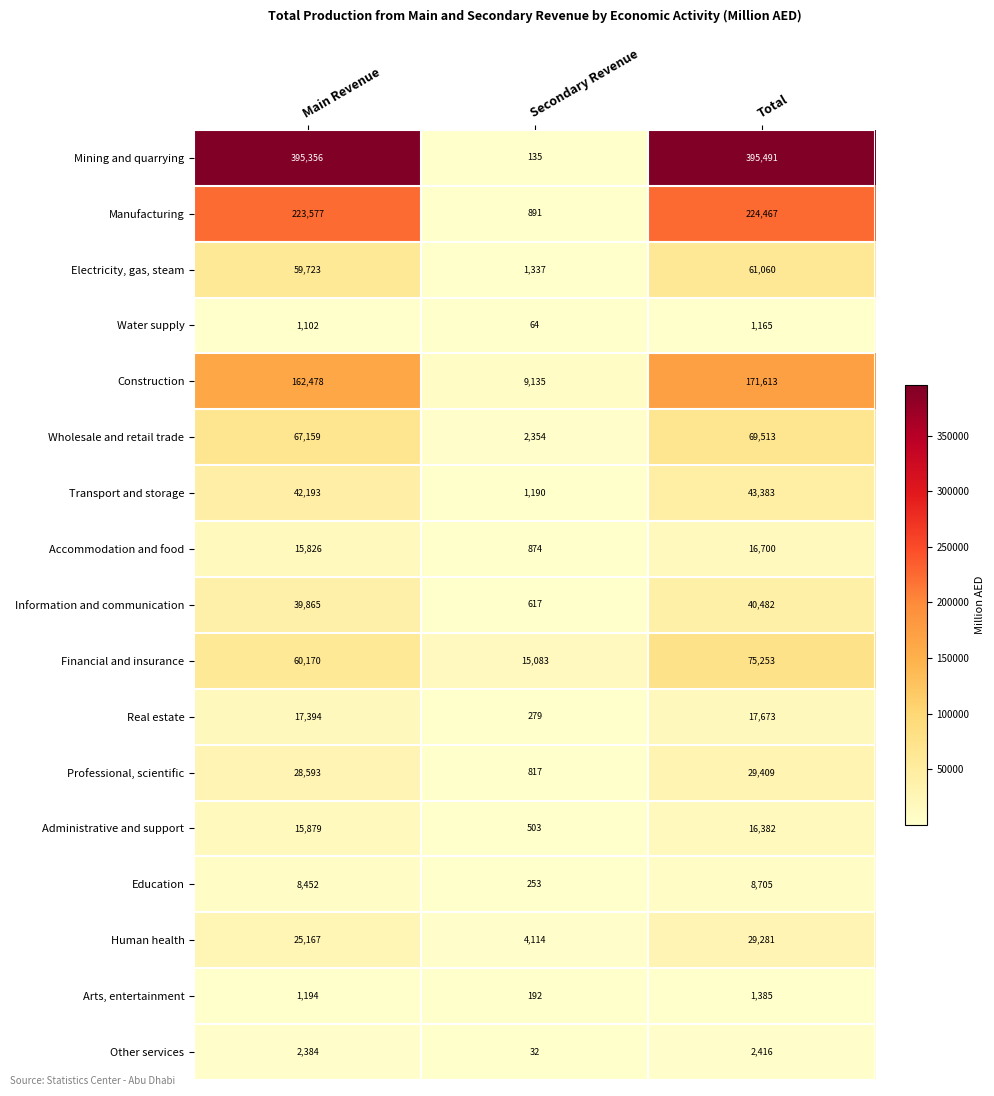

What is the difference between the highest and lowest values at Main Revenue?

394254